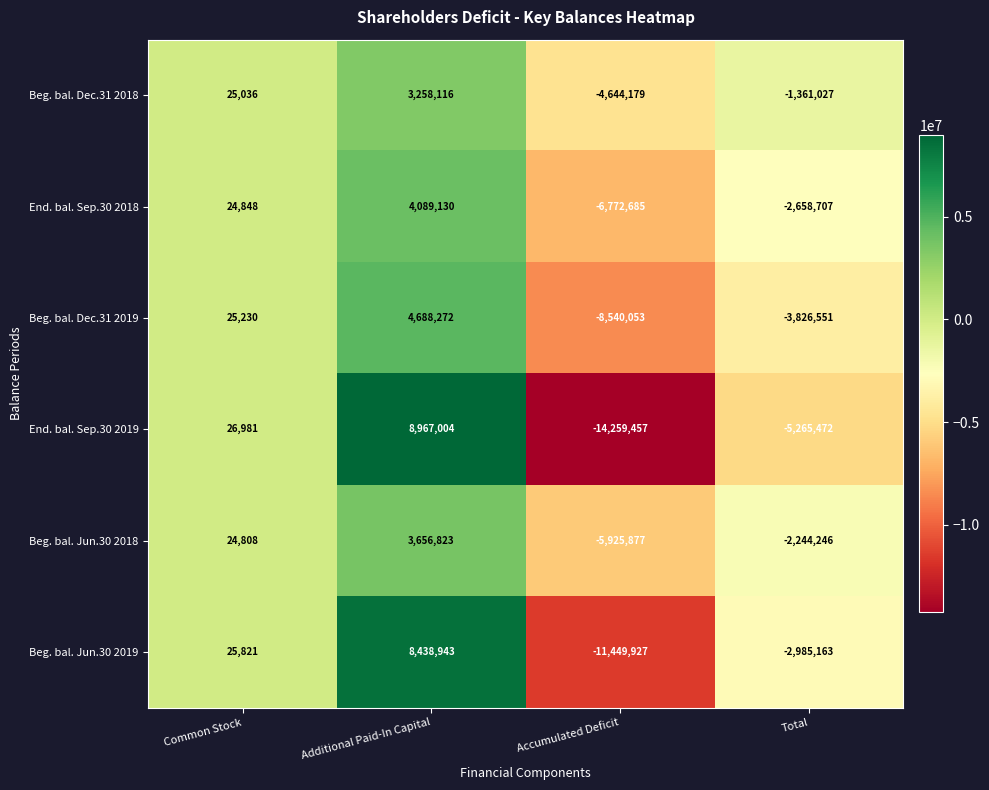

Which series has the largest total across all categories?

Beg. bal. Dec.31 2018